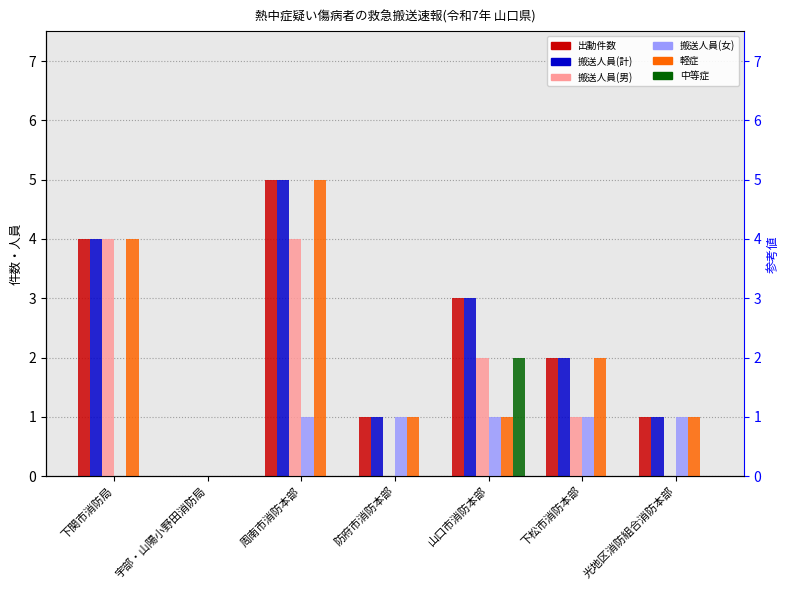

At how many categories does at least one series exceed 0?

6